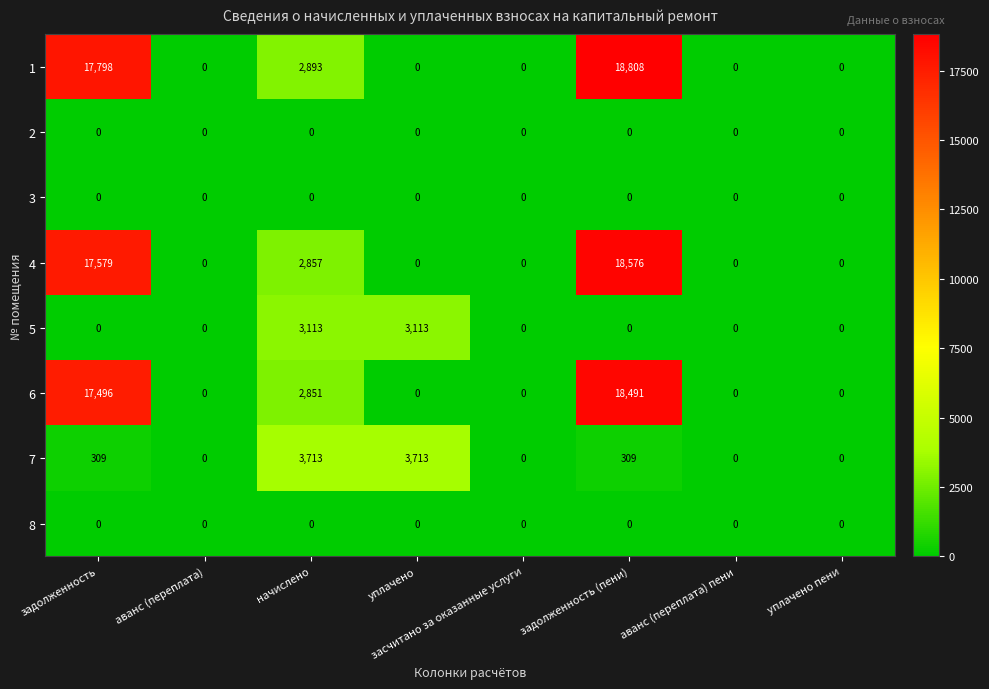

At which category is the sum across all series the highest?

задолженность (пени)